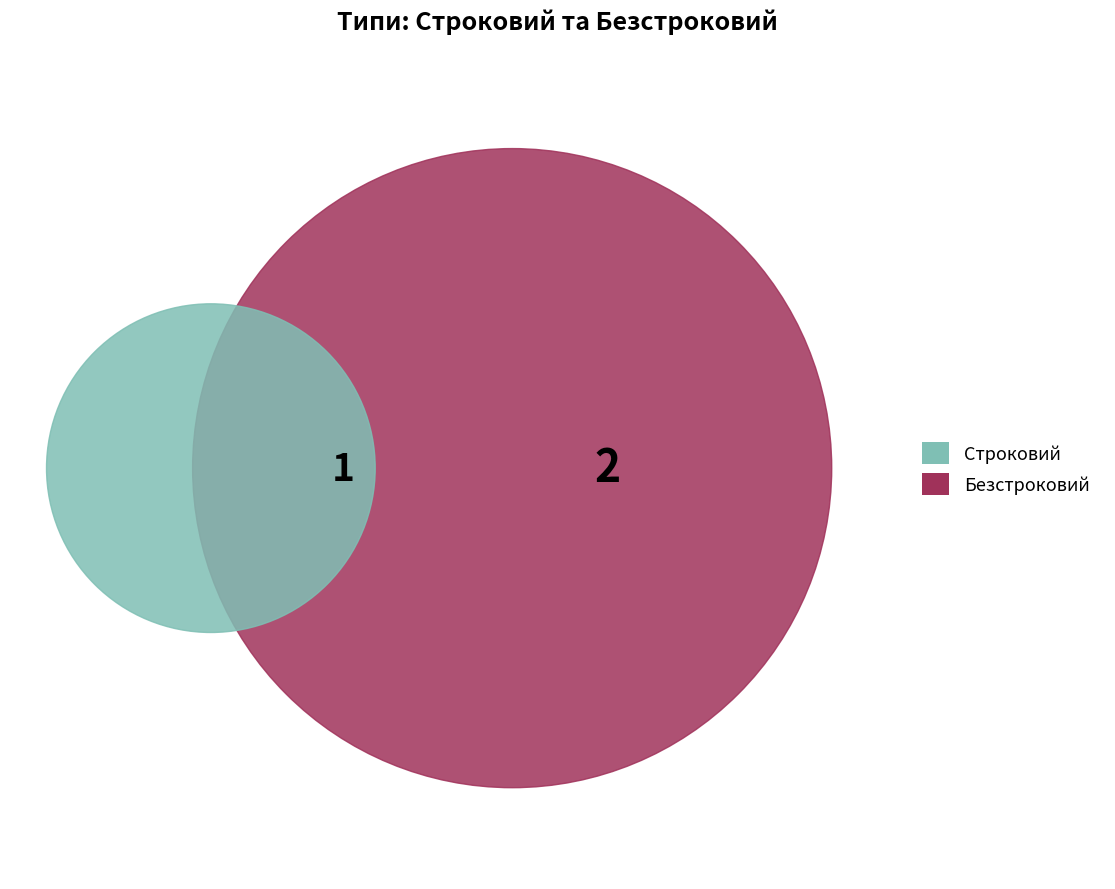

What is the smallest slice in the pie chart?

Строковий